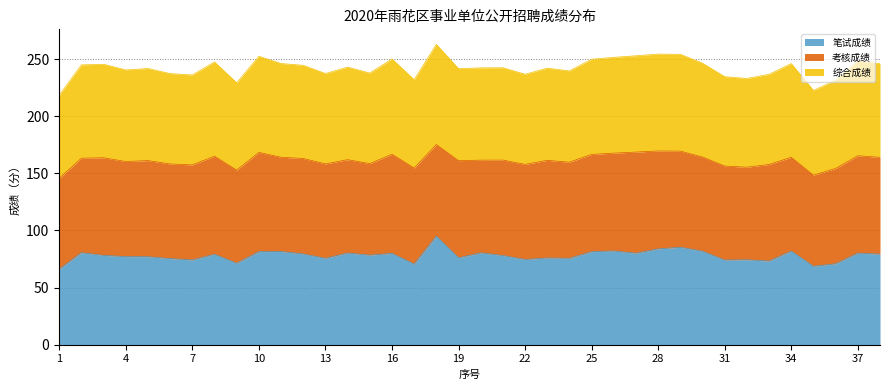

What are all the series names shown in the legend?

笔试成绩, 考核成绩, 综合成绩